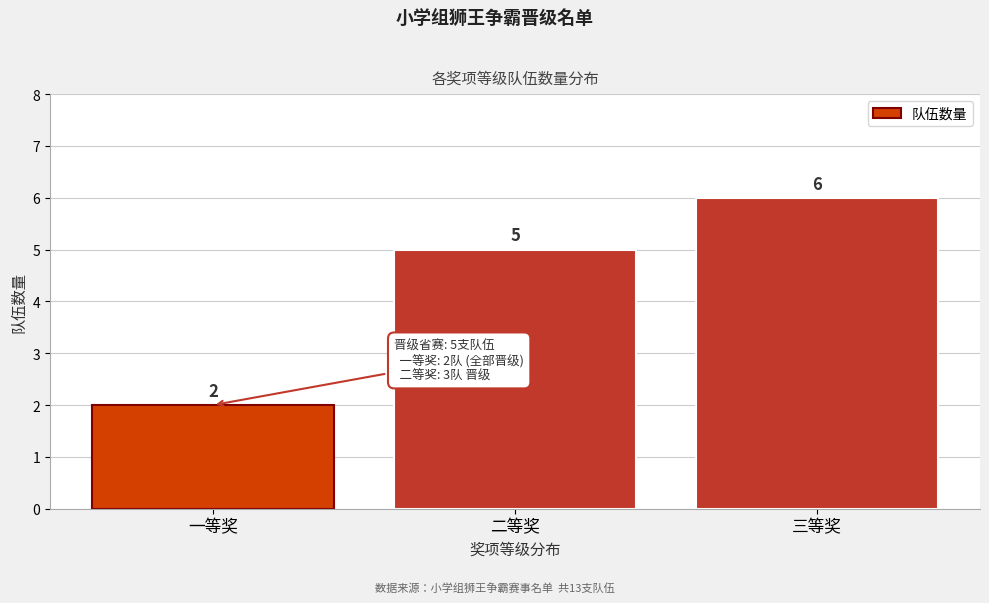

Reading left to right, transcribe all the data shown in this chart.

一等奖=2	二等奖=5	三等奖=6